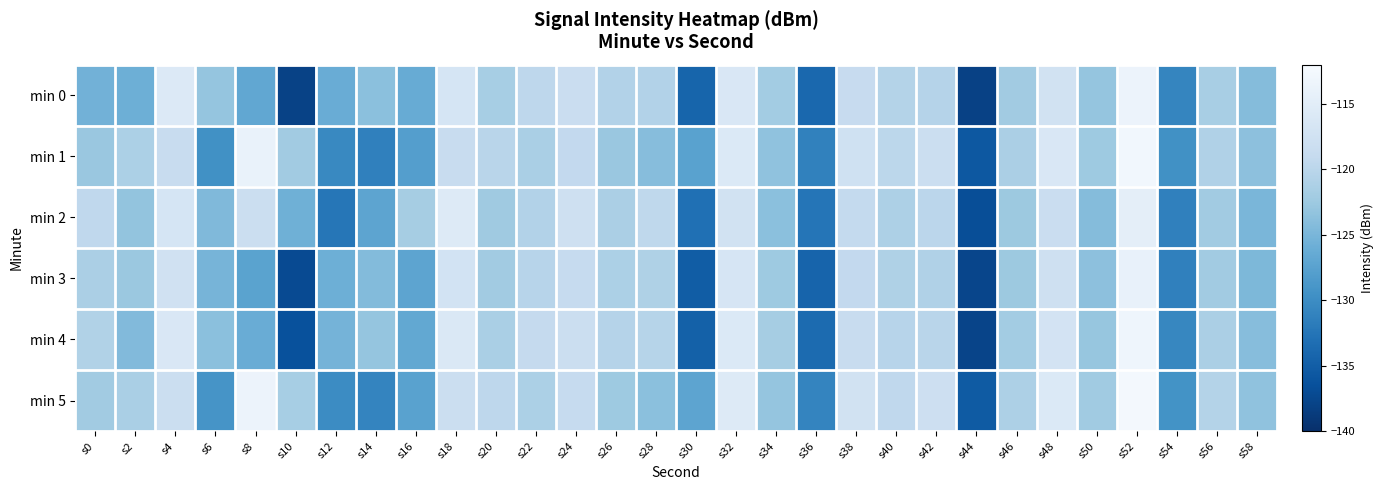

Which category has the lowest value across all series?

s44